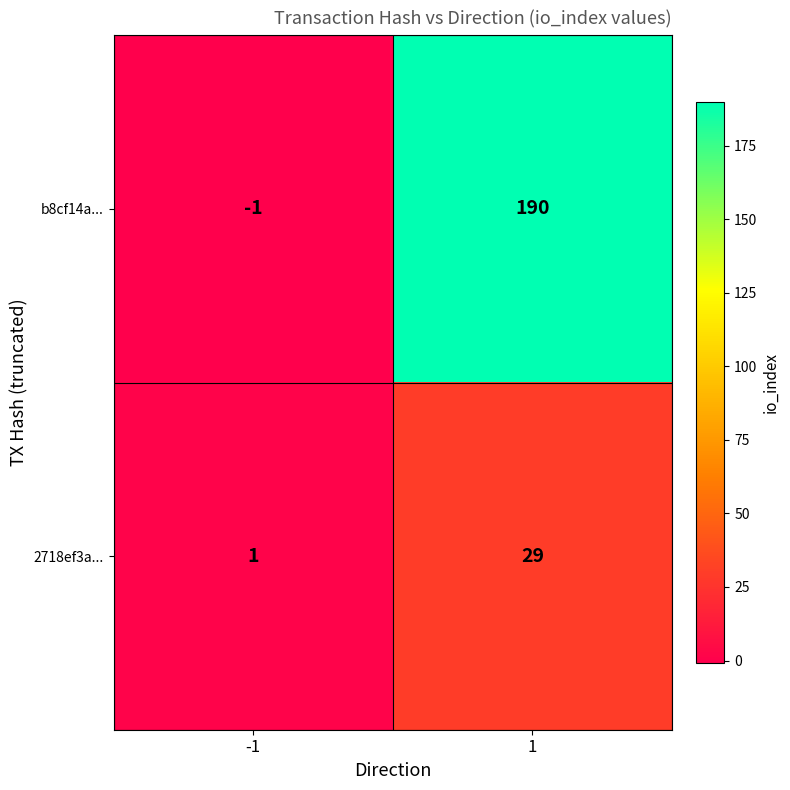

Reading left to right, extract all data points from this chart.

b8cf14a...: -1=-1	1=190
2718ef3a...: -1=1	1=29